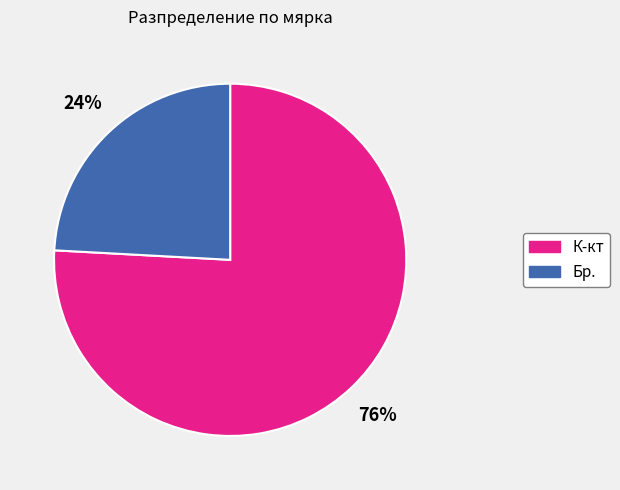

To the nearest percent, what portion does Бр. represent?

24%